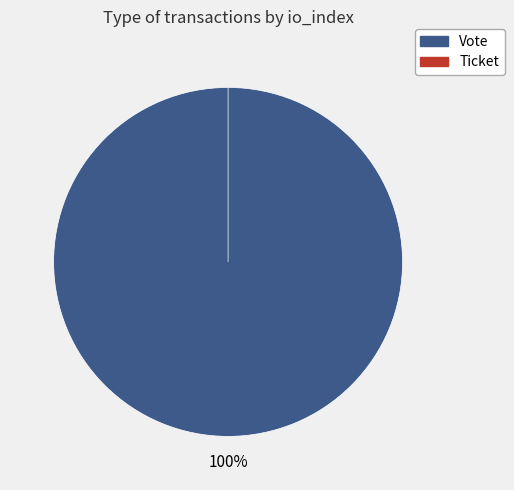

Rank the categories by value from lowest to highest.

Ticket, Vote